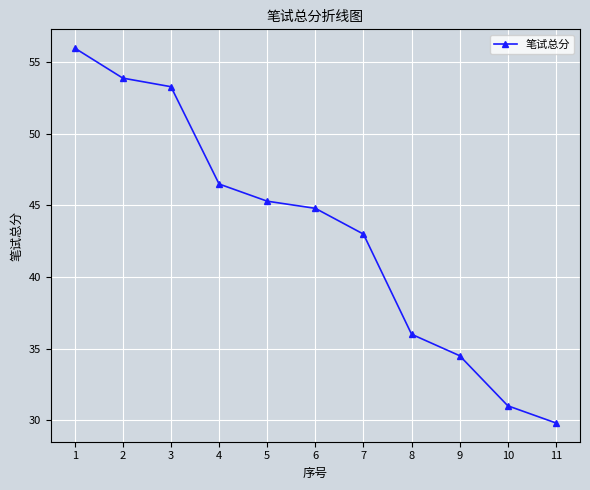

List the labels in order of value, largest first.

1, 2, 3, 4, 5, 6, 7, 8, 9, 10, 11